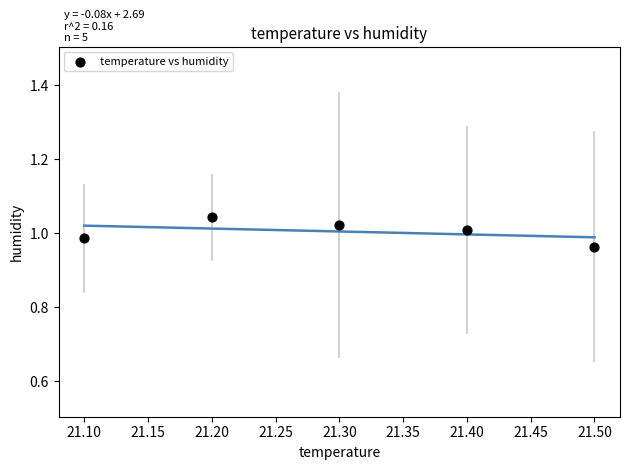

What is the range of X values (max minus min)?

0.4